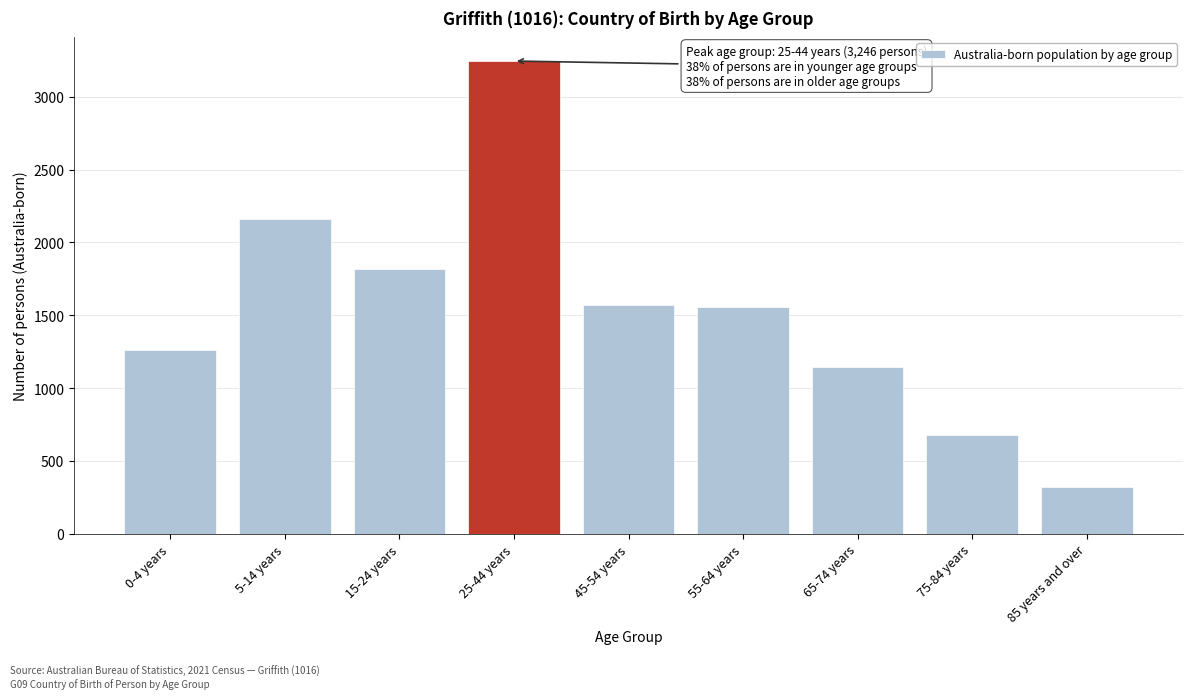

What is the greatest value displayed?

3246